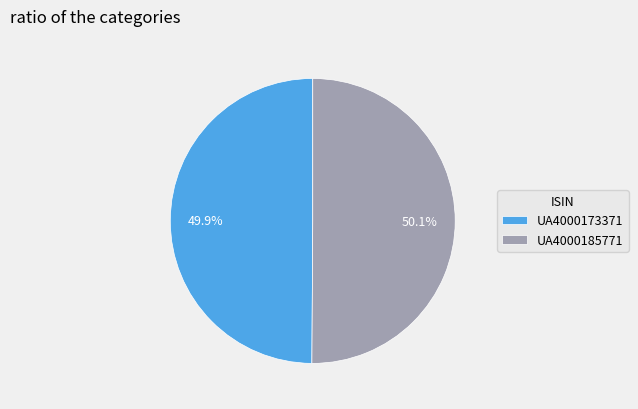

Approximately how many times larger is the value at UA4000173371 compared to UA4000185771?

1.0